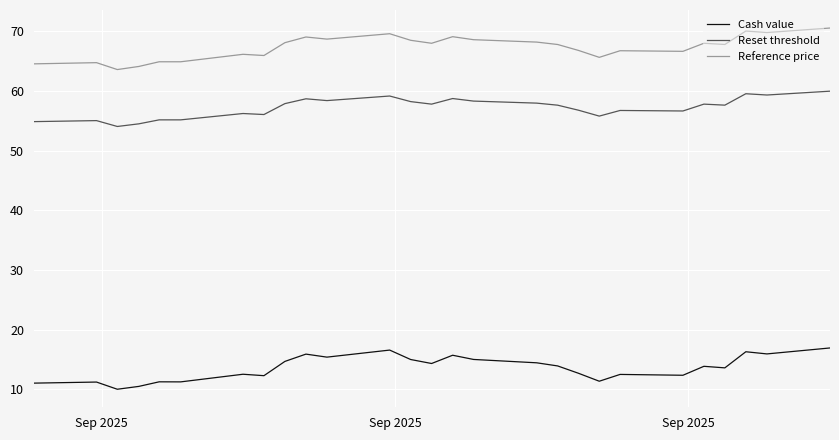

List the series in order of their overall mean, lowest first.

Cash value, Reset threshold, Reference price